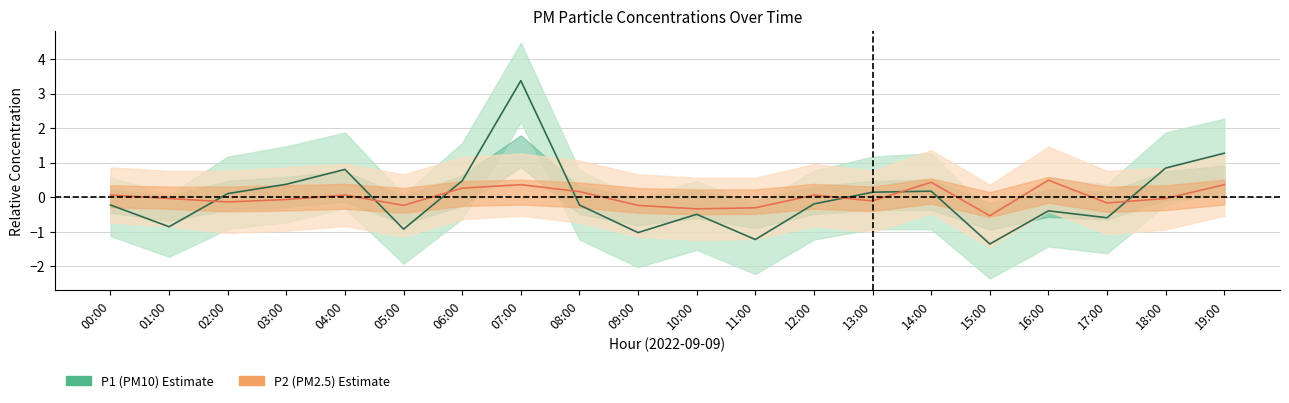

At 17:00, list the series in order from smallest to largest.

P1, P2